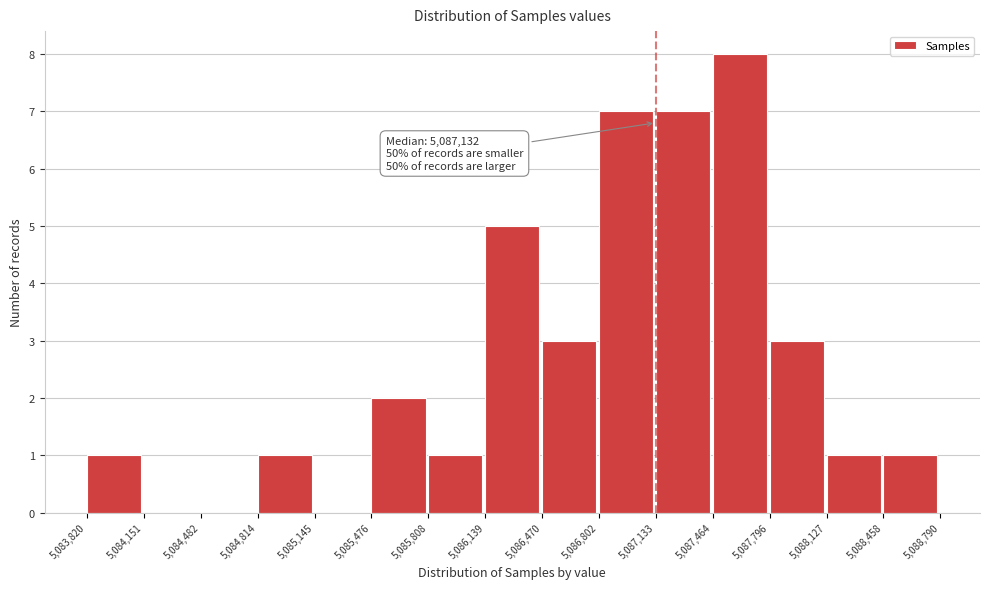

Which range on the x-axis has the tallest bar?

5,087,464 to 5,087,796